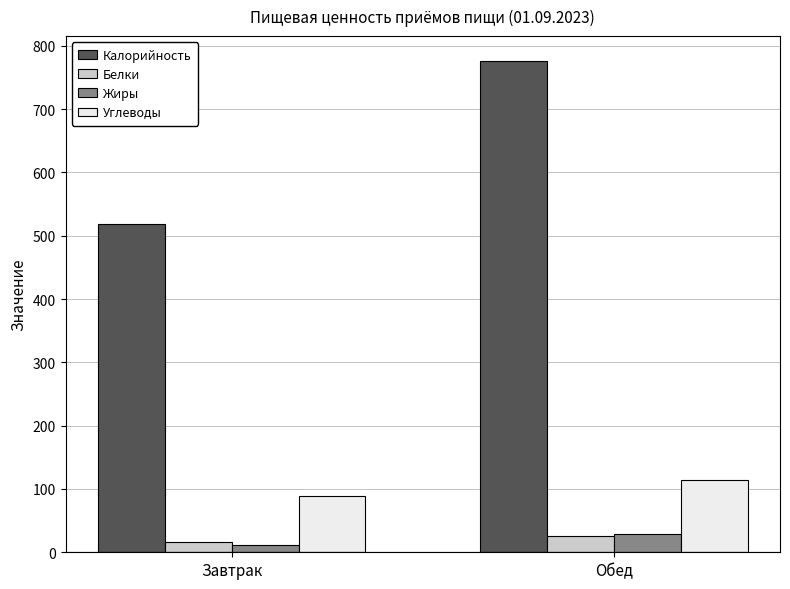

What is the total value across all series at Завтрак?

633.8